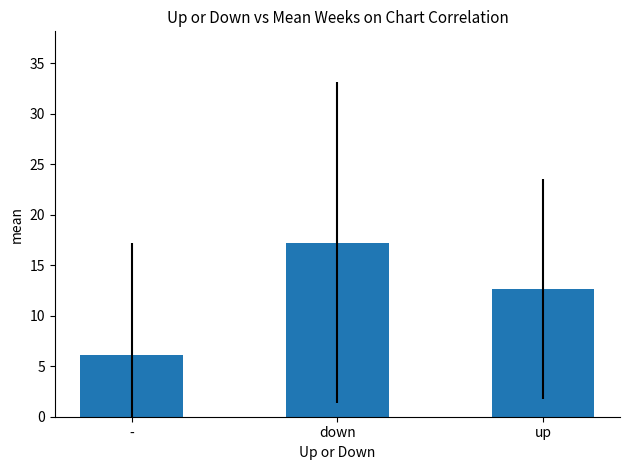

True or false: the data shows 2.5 at -.

False